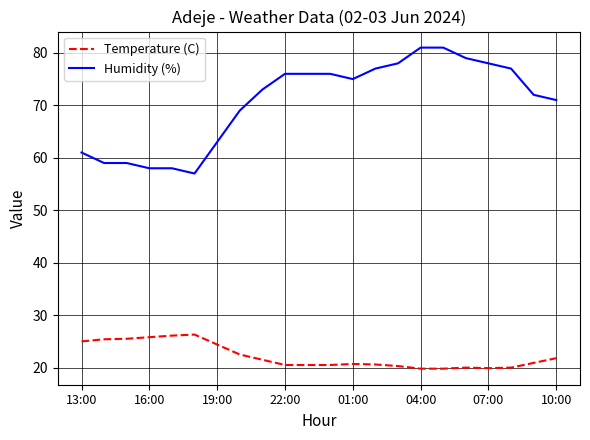

Which series has the largest range (max minus min)?

Humidity (%)